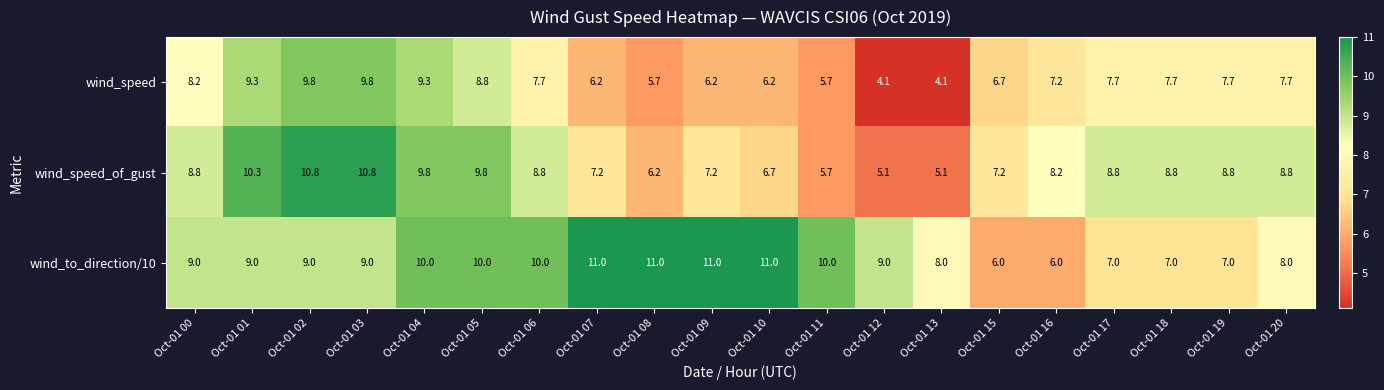

At Oct-01 19, list the series in order from smallest to largest.

wind_to_direction/10, wind_speed, wind_speed_of_gust